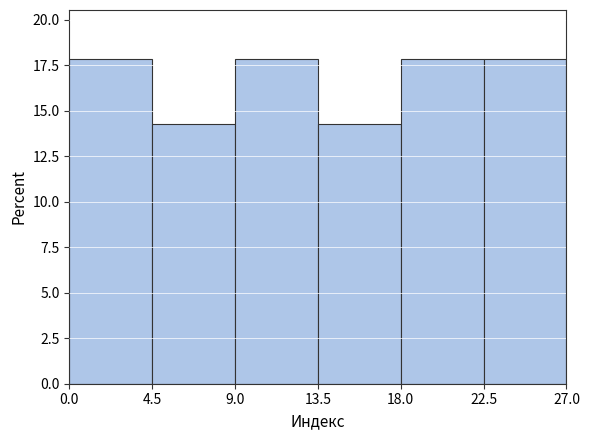

Reading left to right, list every bar in this chart as the range it spans on the x-axis followed by its height. The values are not printed on the chart, so give them approximately, as read against the axis.

0.0 to 4.5: 18.0
4.5 to 9.0: 14.5
9.0 to 13.5: 18.0
13.5 to 18.0: 14.5
18.0 to 22.5: 18.0
22.5 to 27.0: 18.0